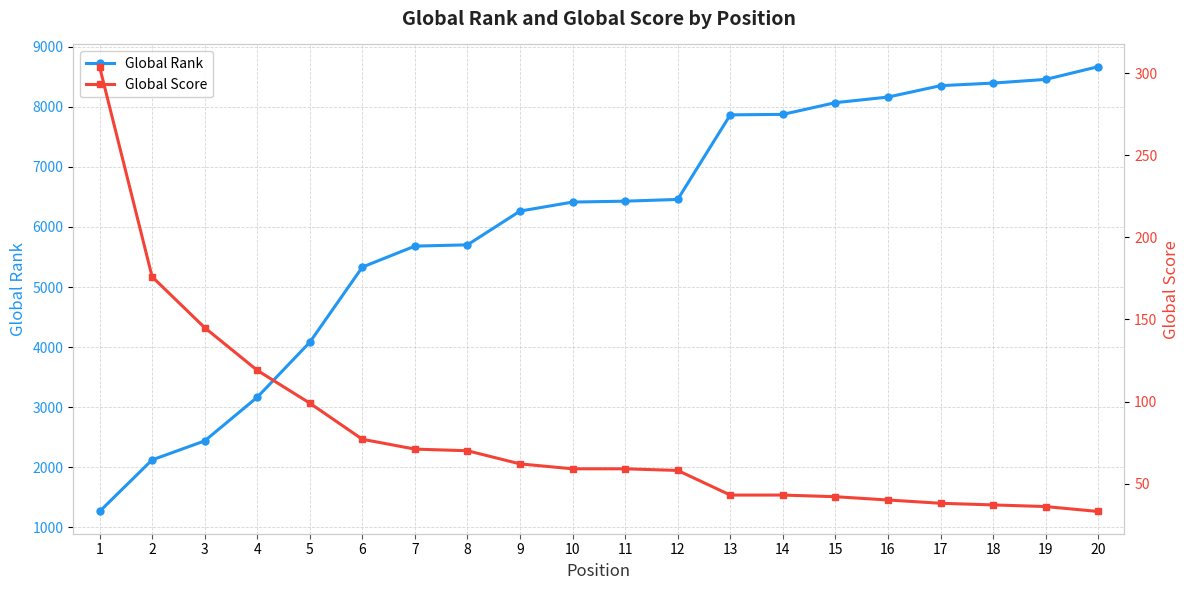

What is the smallest value displayed?

33